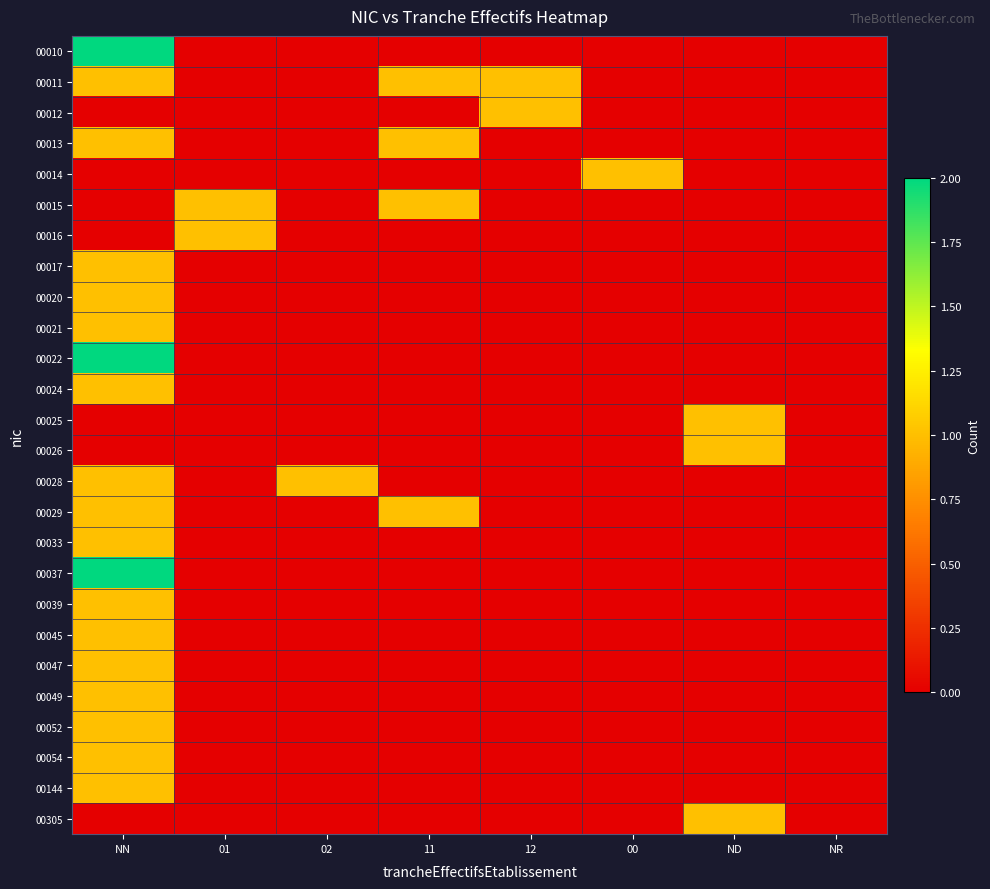

At how many categories does at least one series exceed 1?

1